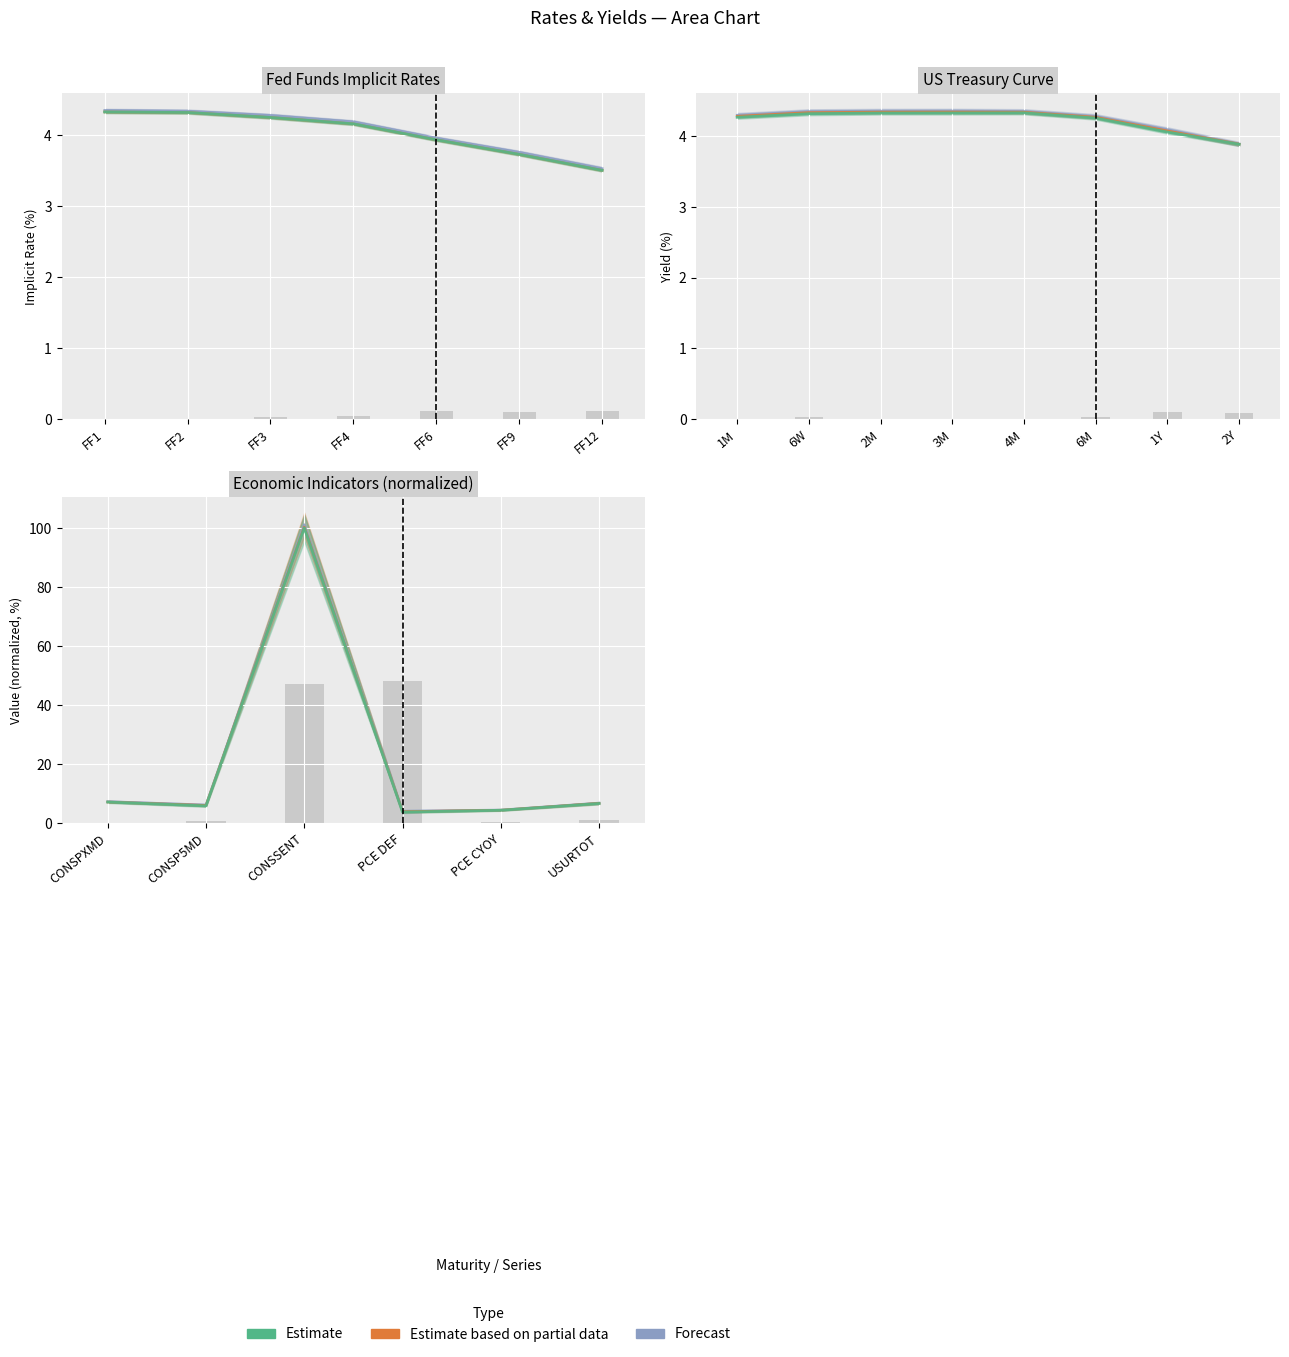

Between CONSPXMD and USURTOT, which series saw the biggest shift?

Estimate